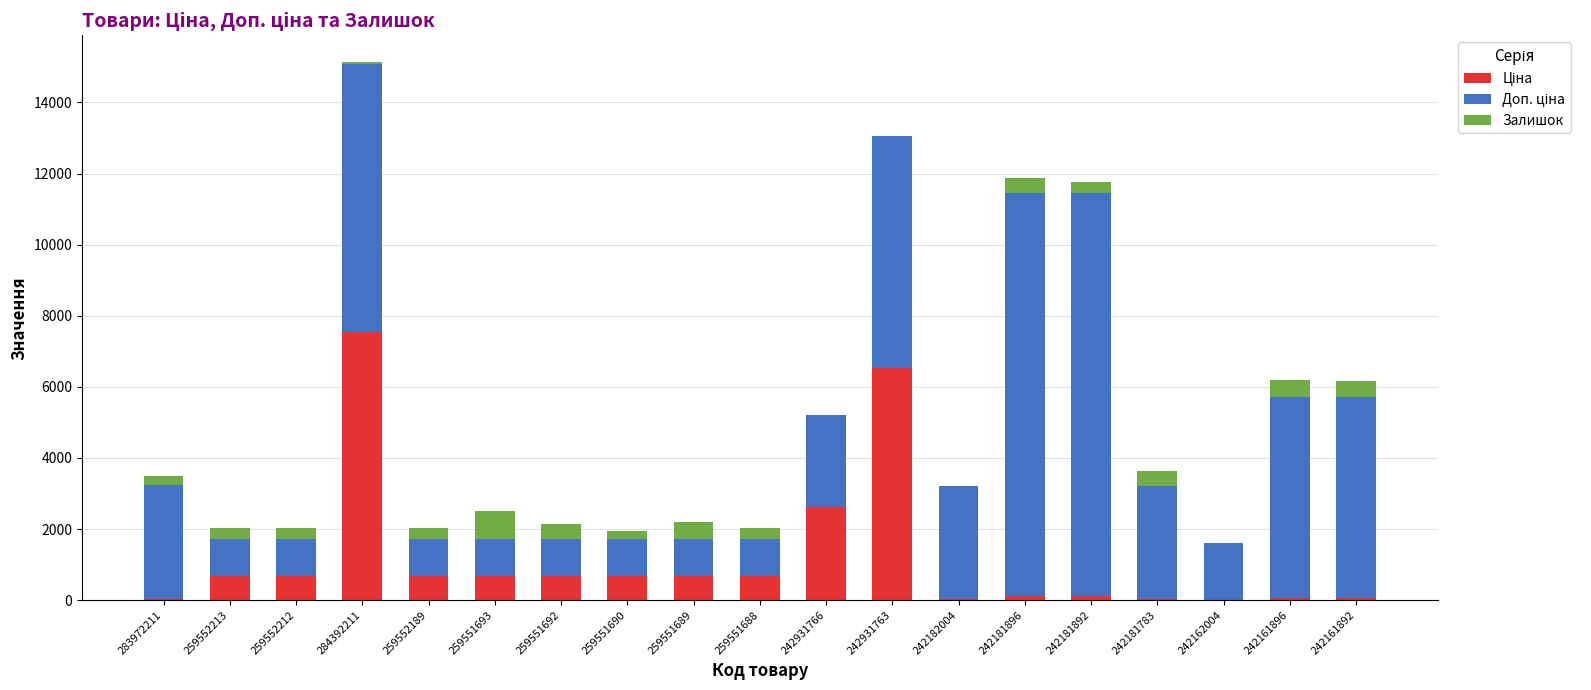

At which category is the sum across all series the highest?

284392211